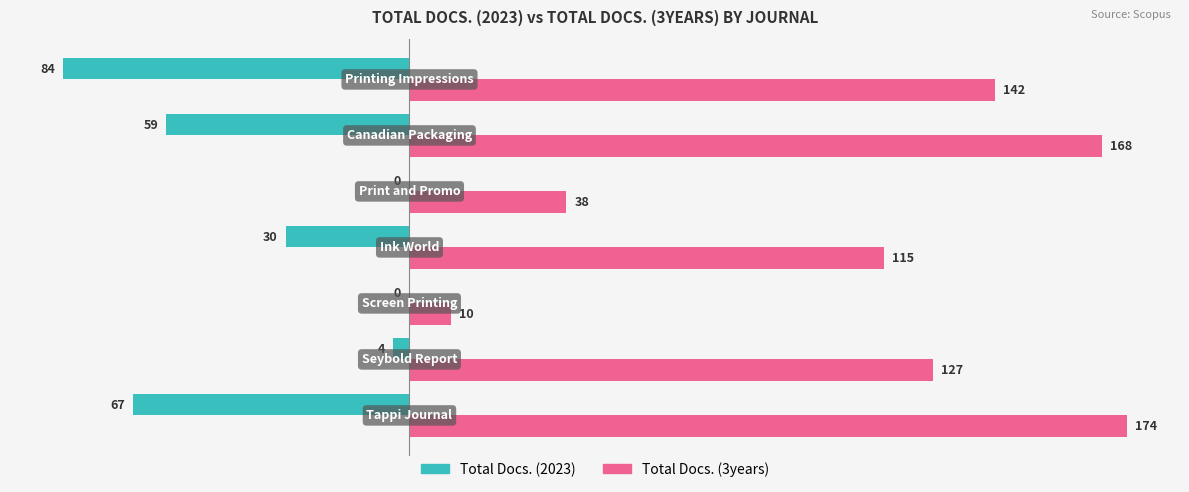

Which series has the largest total across all categories?

Total Docs. (3years)